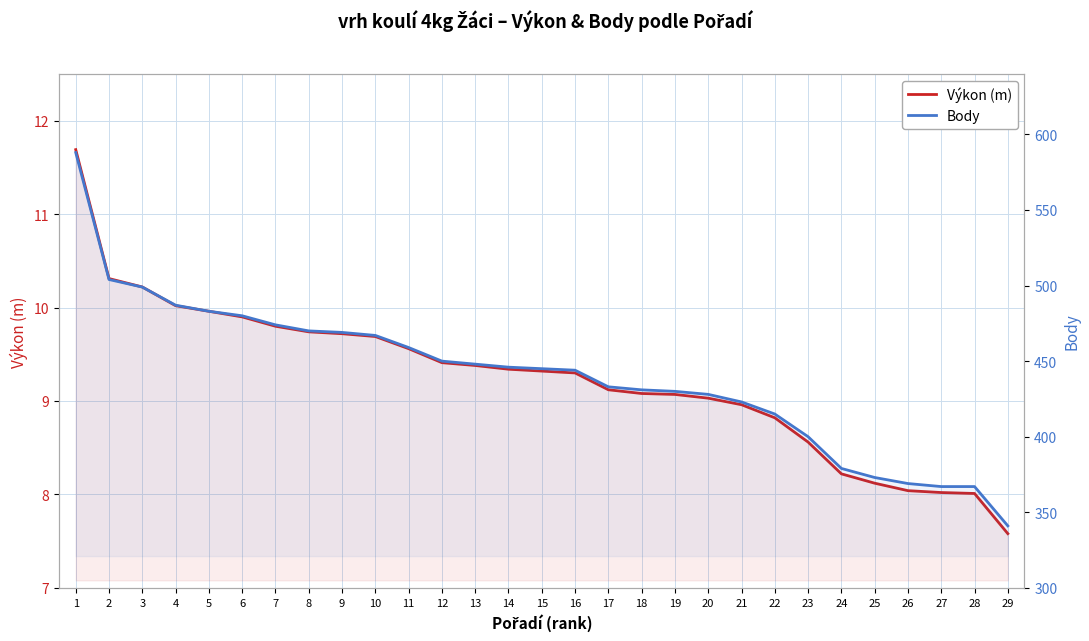

What is the total value across all series at 27?

375.0